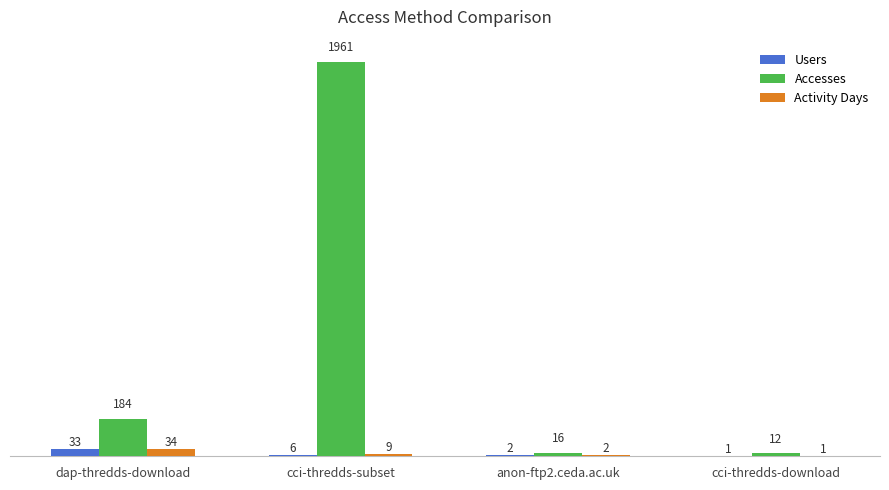

Reading left to right, extract all data points from this chart.

Users: dap-thredds-download=33	cci-thredds-subset=6	anon-ftp2.ceda.ac.uk=2	cci-thredds-download=1
Accesses: dap-thredds-download=184	cci-thredds-subset=1961	anon-ftp2.ceda.ac.uk=16	cci-thredds-download=12
Activity Days: dap-thredds-download=34	cci-thredds-subset=9	anon-ftp2.ceda.ac.uk=2	cci-thredds-download=1